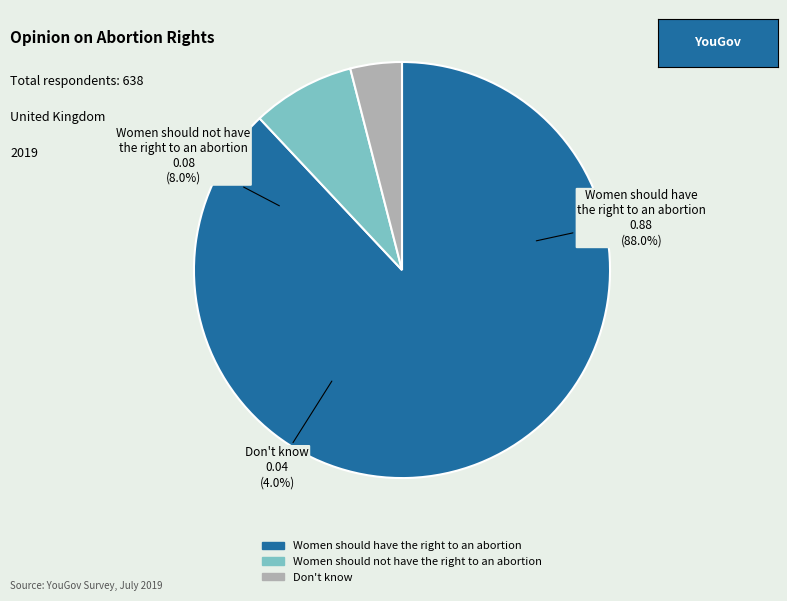

To the nearest percent, what is the average slice percentage?

33%